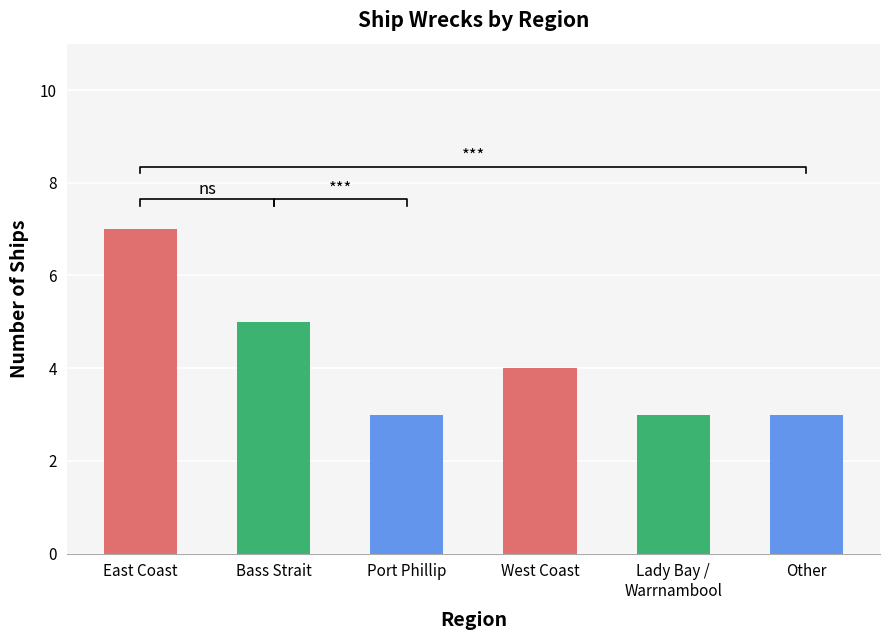

True or false: the data shows 2 at East Coast.

False